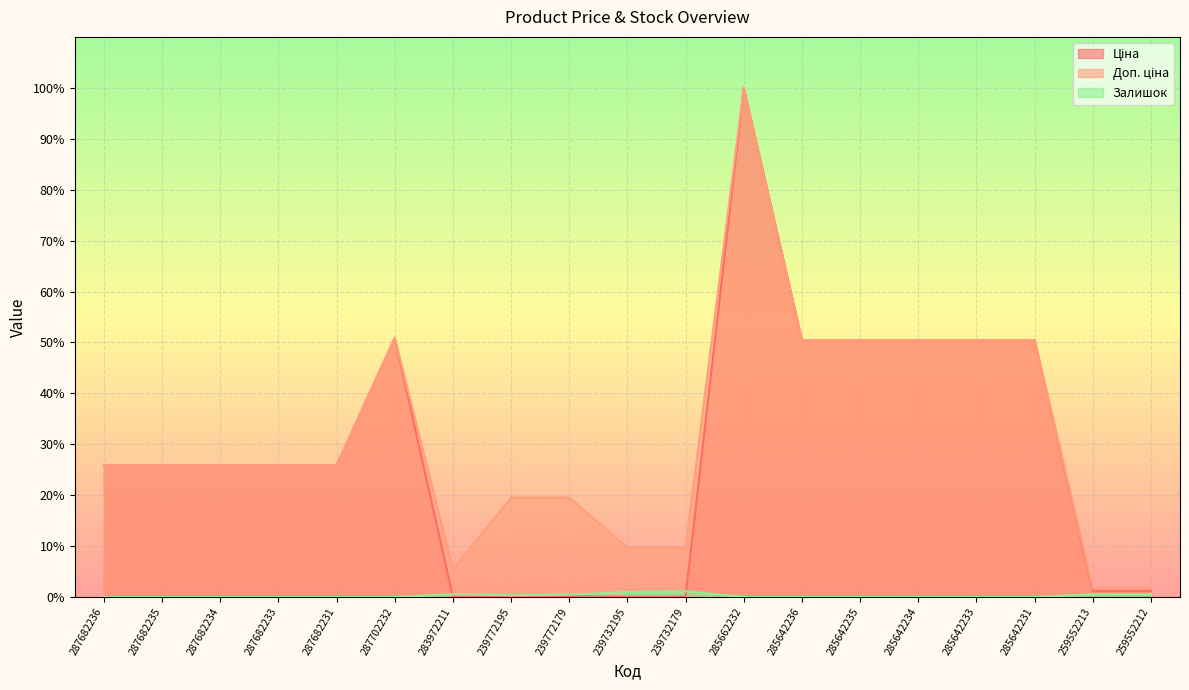

Rank the series by their maximum value, from lowest to highest.

Залишок, Ціна, Доп. ціна